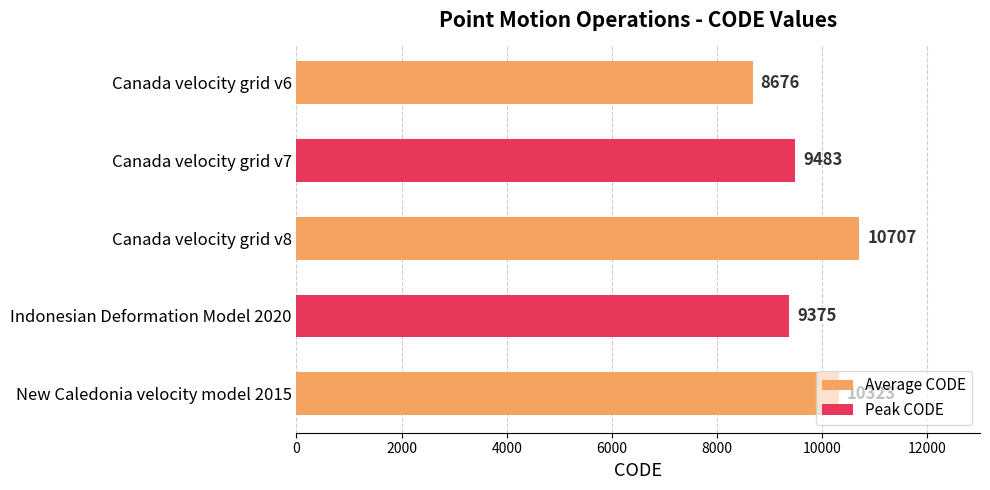

Rank the categories by value from lowest to highest.

Canada velocity grid v6, Indonesian Deformation Model 2020, Canada velocity grid v7, New Caledonia velocity model 2015, Canada velocity grid v8